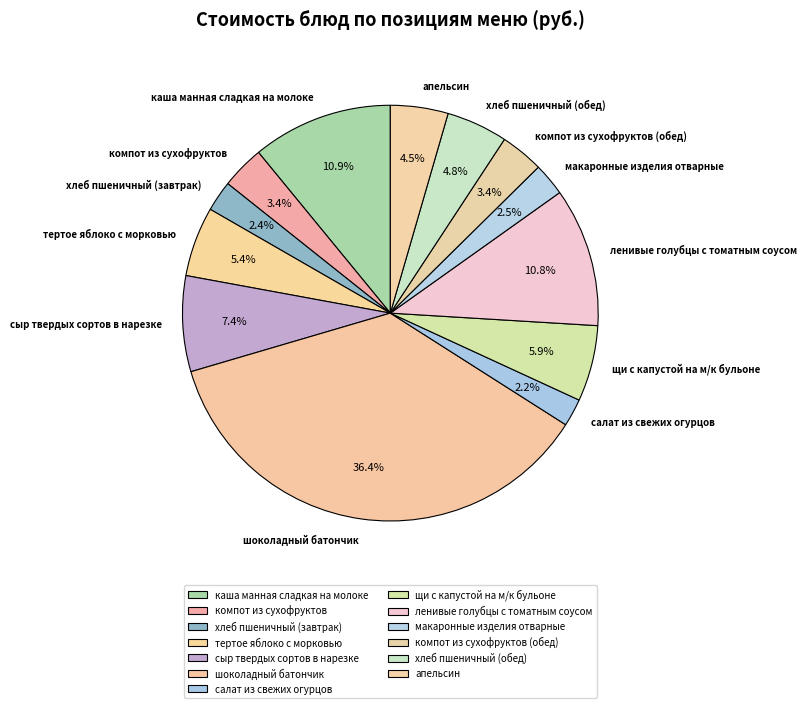

How many slices are in this pie chart?

13